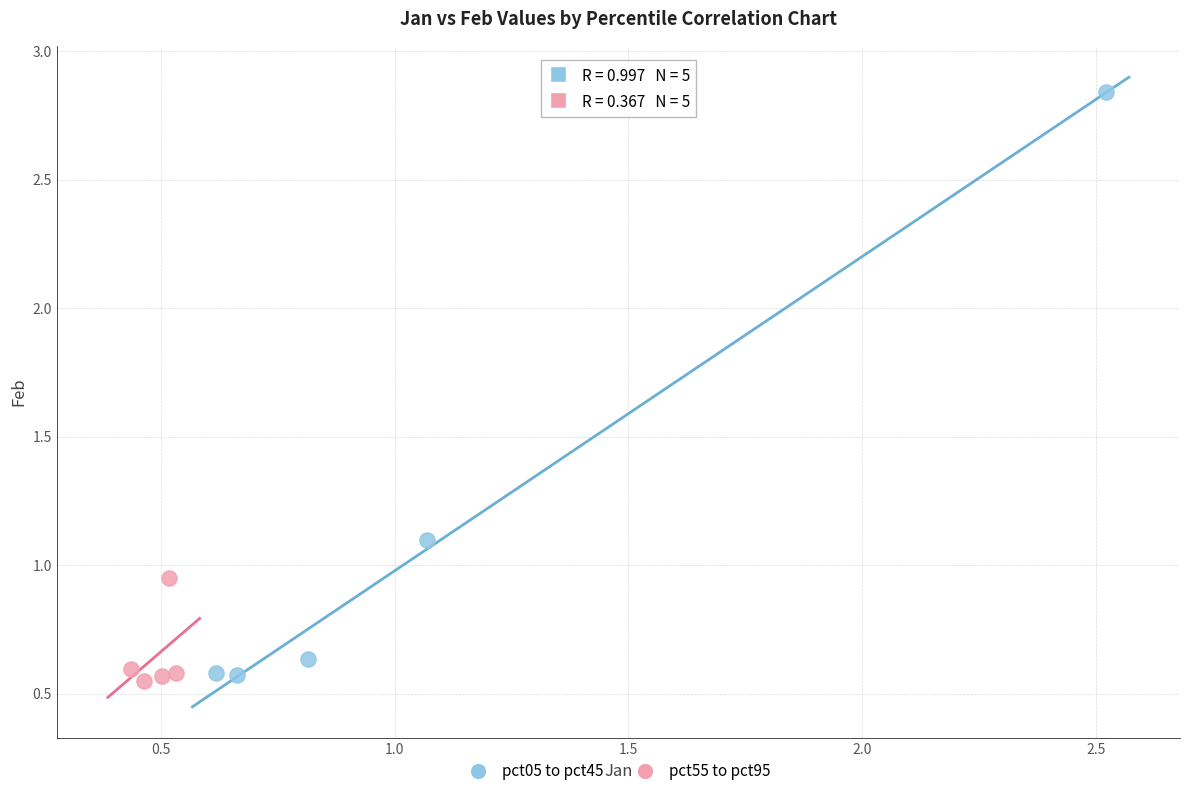

Which series contains the highest Y value?

pct05 to pct45